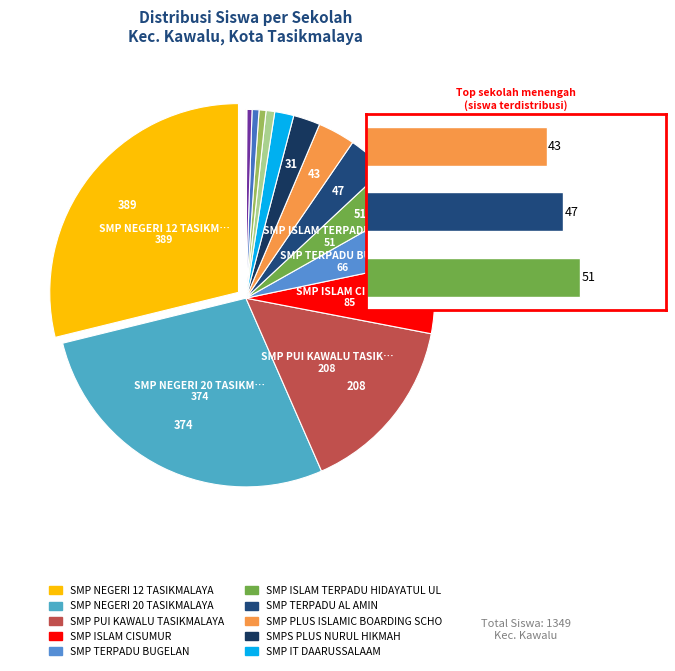

What is the ratio of the value at SMP ISLAM CISUMUR to the value at SMP ISLAM TERPADU IBADURROHMAN?

14.2